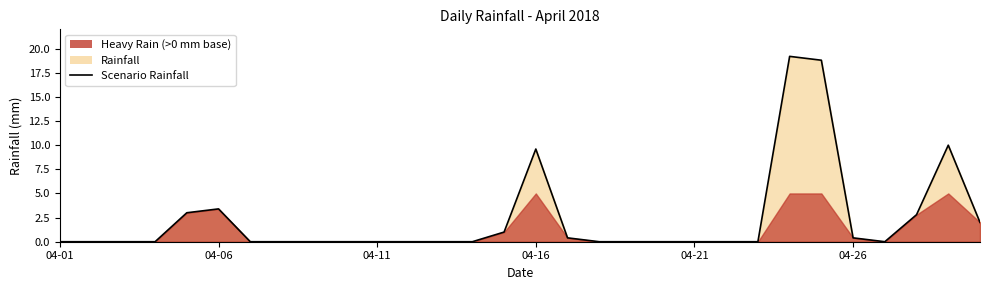

What is the greatest value displayed?

19.2